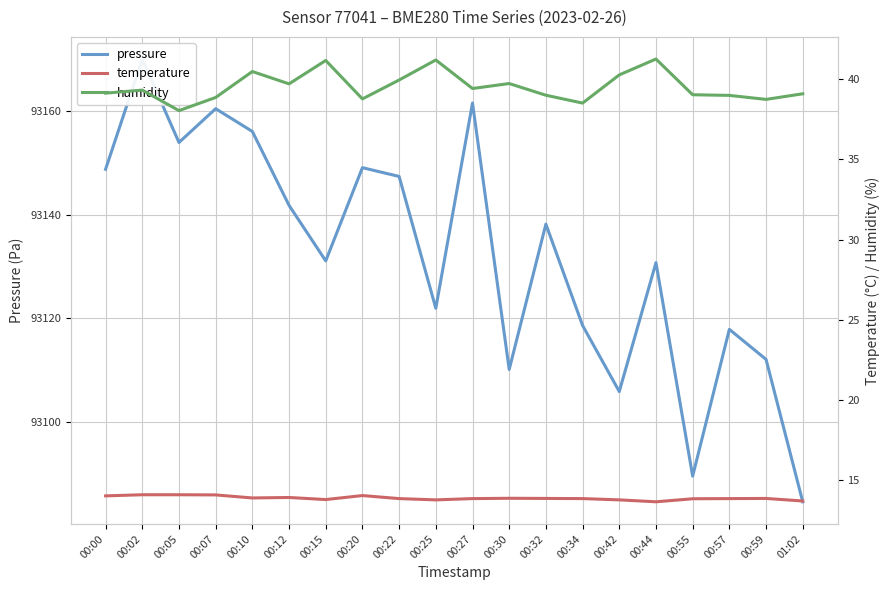

Rank the categories by humidity value from highest to lowest.

00:44, 00:25, 00:15, 00:10, 00:42, 00:22, 00:30, 00:12, 00:27, 00:02, 00:00, 01:02, 00:55, 00:32, 00:57, 00:07, 00:20, 00:59, 00:34, 00:05